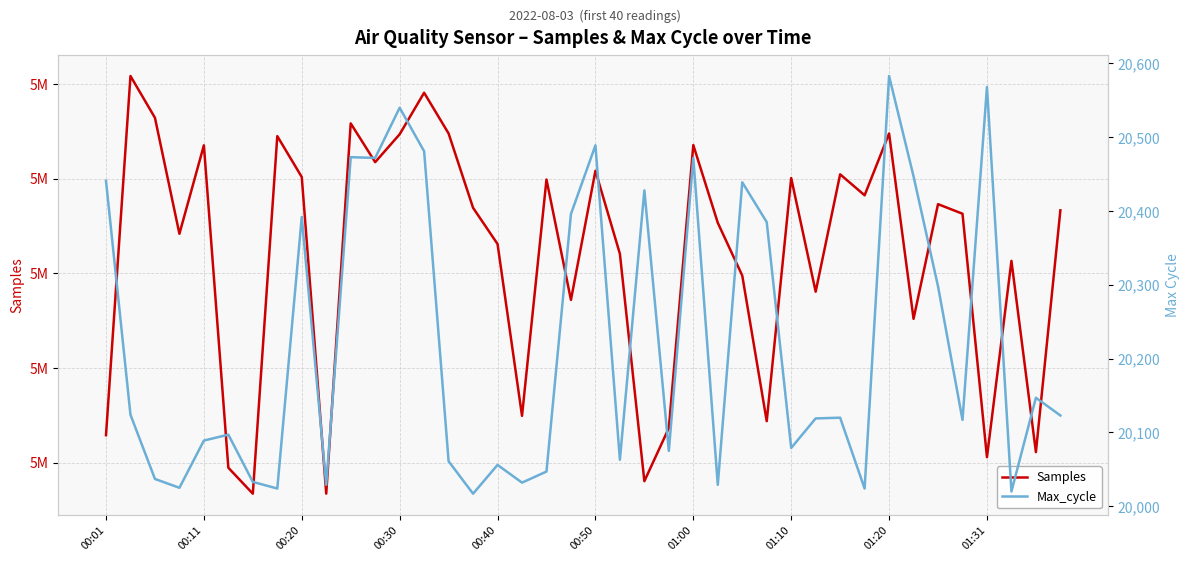

True or false: Max_cycle and Samples intersect in this chart.

False